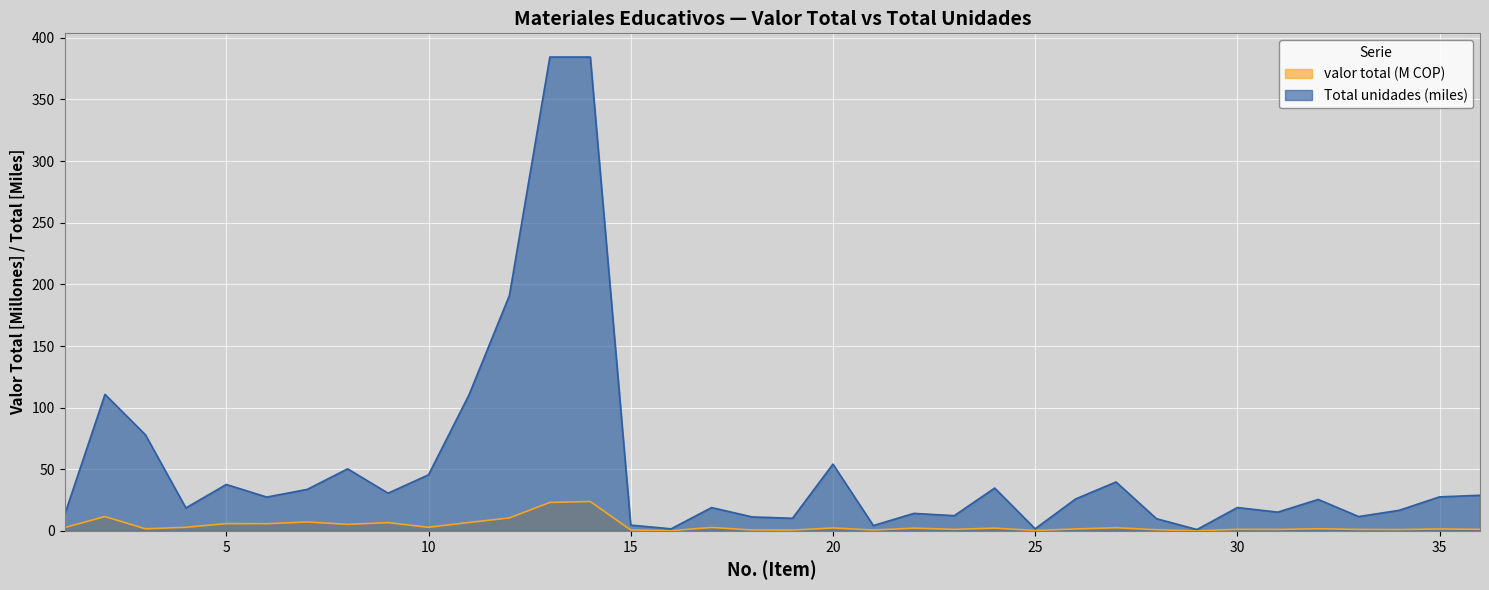

Rank the series by their average value, from highest to lowest.

Total, valor total